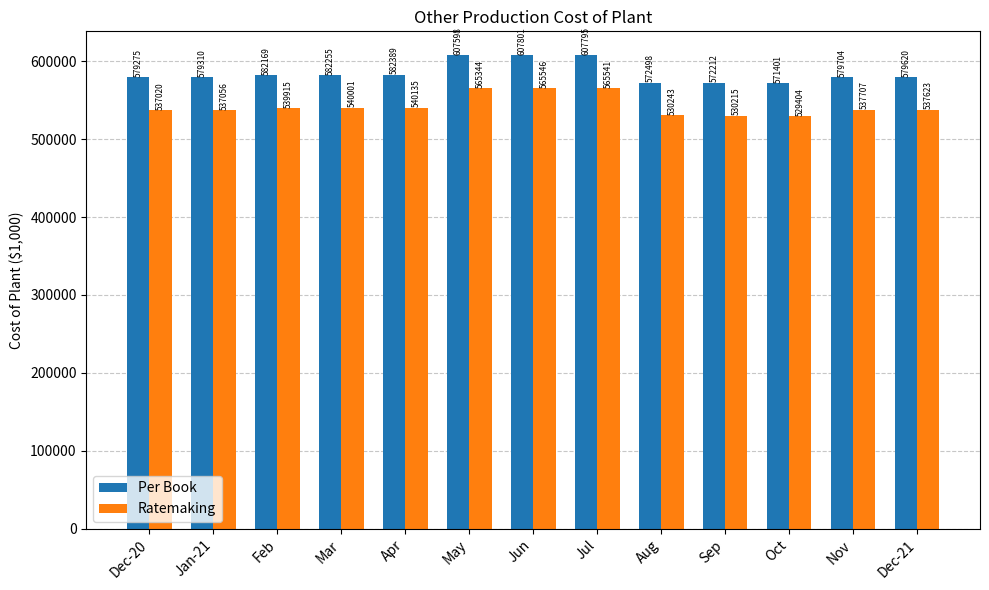

At which label does Per Book first exceed 579704?

Feb